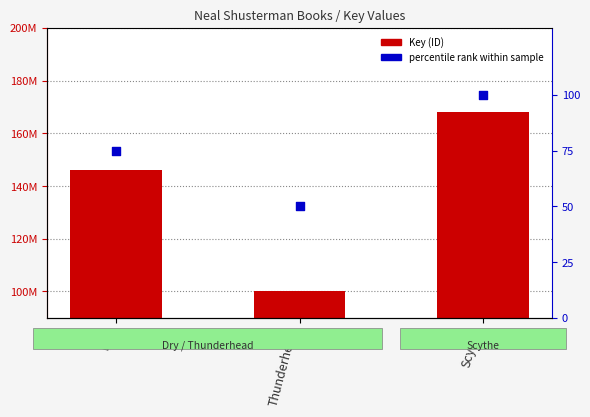

At how many categories does at least one series exceed 122500084?

2